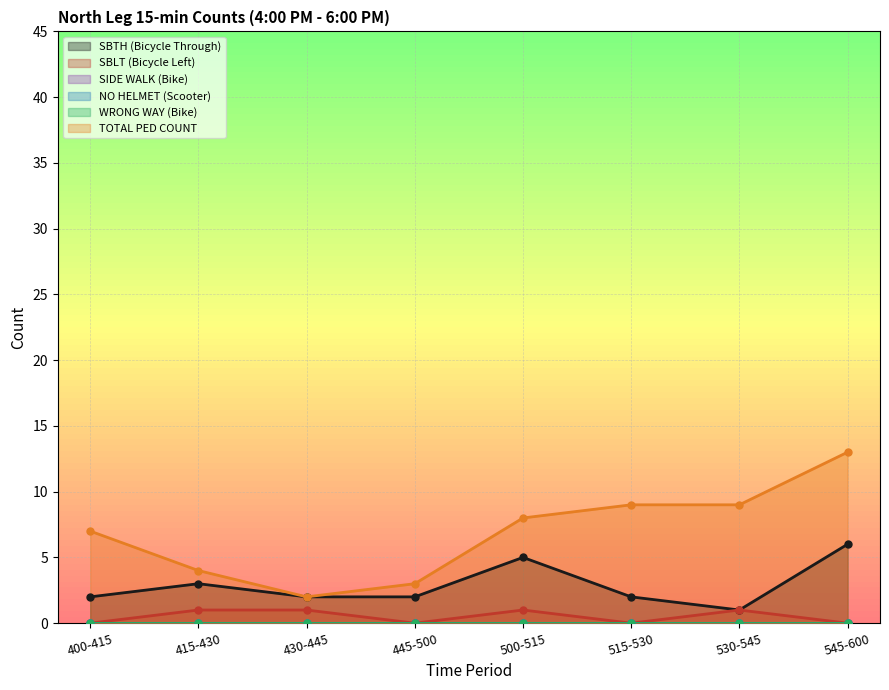

Reading left to right, what are all the values shown in this chart?

SBTH (Bicycle Through): 400-415=2	415-430=3	430-445=2	445-500=2	500-515=5	515-530=2	530-545=1	545-600=6
SBLT (Bicycle Left): 400-415=0	415-430=1	430-445=1	445-500=0	500-515=1	515-530=0	530-545=1	545-600=0
TOTAL PED COUNT: 400-415=7	415-430=4	430-445=2	445-500=3	500-515=8	515-530=9	530-545=9	545-600=13